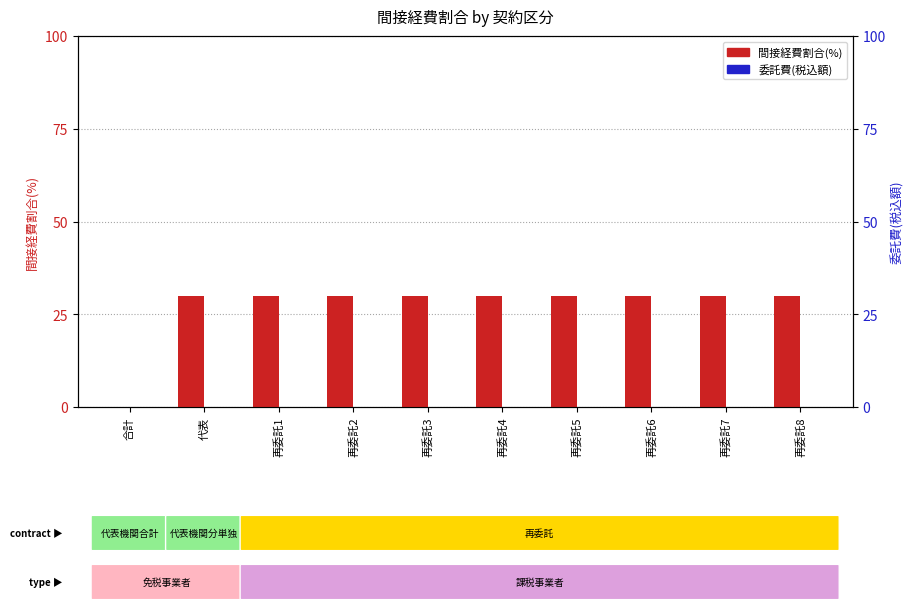

At which label does 間接経費割合(%) reach its minimum?

合計